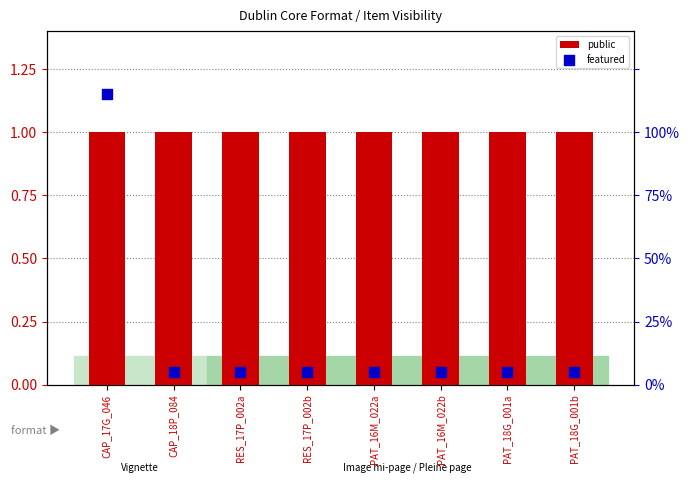

Which series reaches the minimum Y coordinate?

featured